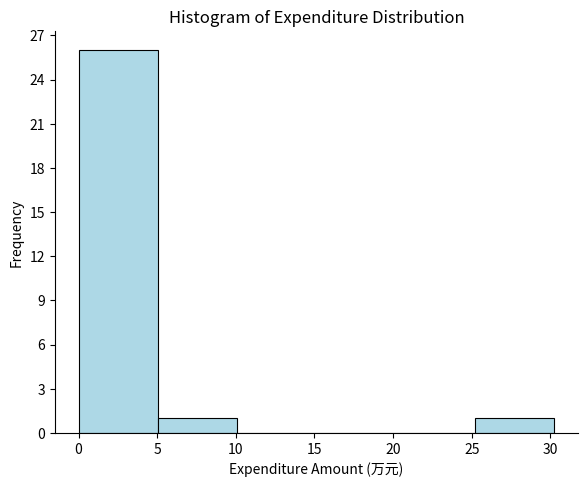

Which range on the x-axis has the tallest bar?

0.0 to 5.0